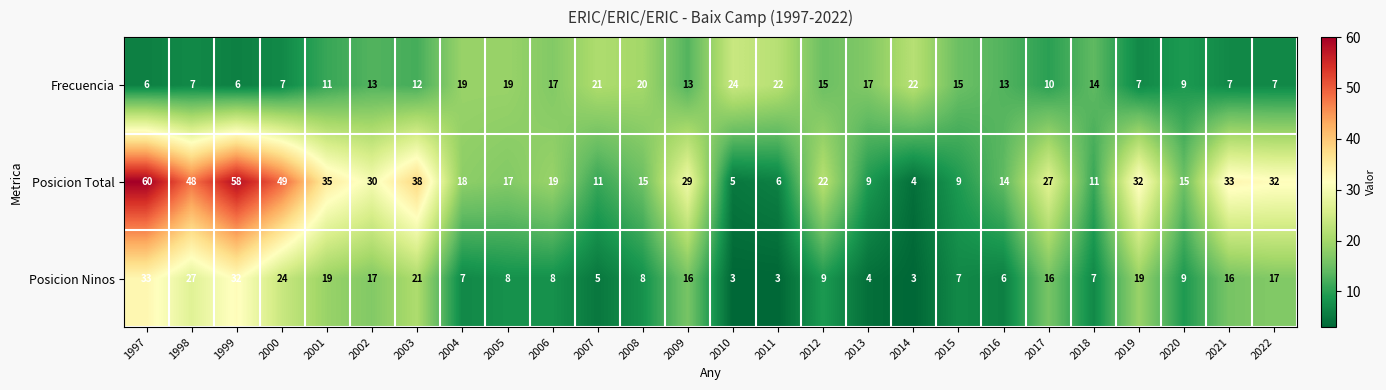

What is the average value of the Posicion Ninos series?

13